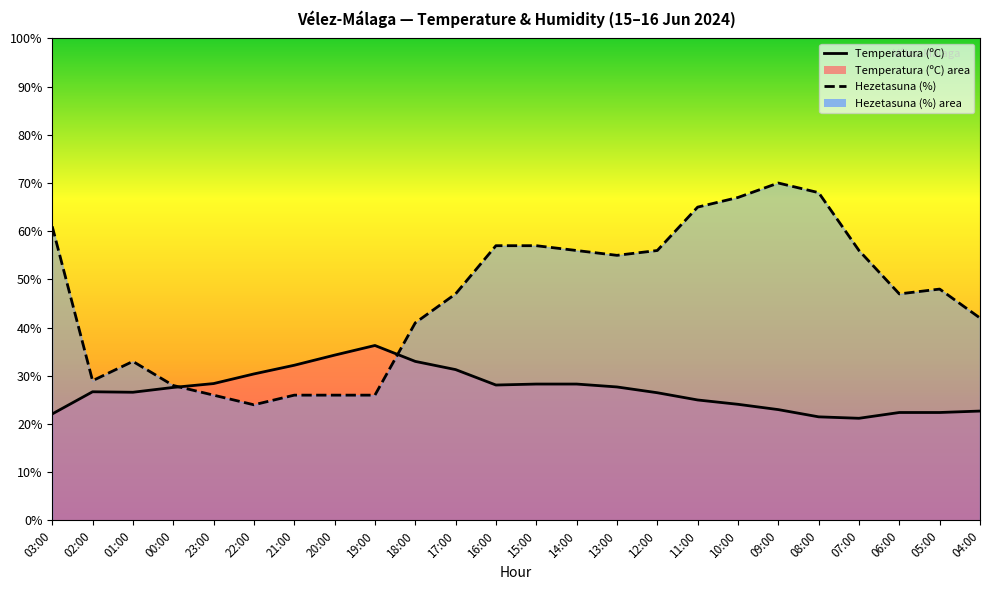

Between 18:00 and 04:00, which series saw the biggest shift?

Temperatura (ºC)